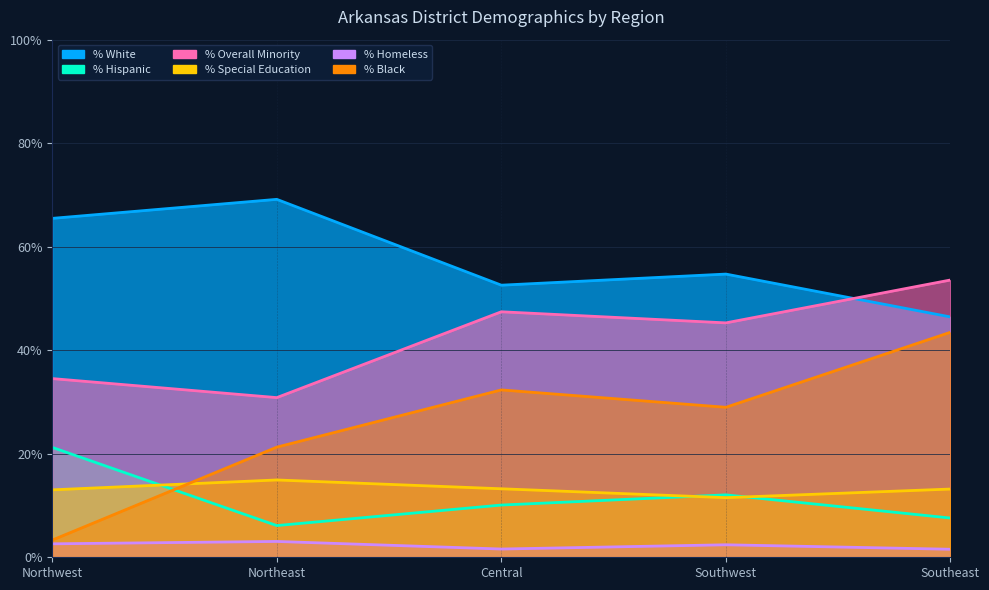

Reading left to right, extract all data points from this chart.

% White: 0.7	0.7	0.5	0.5	0.5
% Hispanic: 0.2	0.1	0.1	0.1	0.1
% Overall Minority: 0.3	0.3	0.5	0.5	0.5
% Special Education: 0.1	0.1	0.1	0.1	0.1
% Homeless: 0.0	0.0	0.0	0.0	0.0
% Black: 0.0	0.2	0.3	0.3	0.4